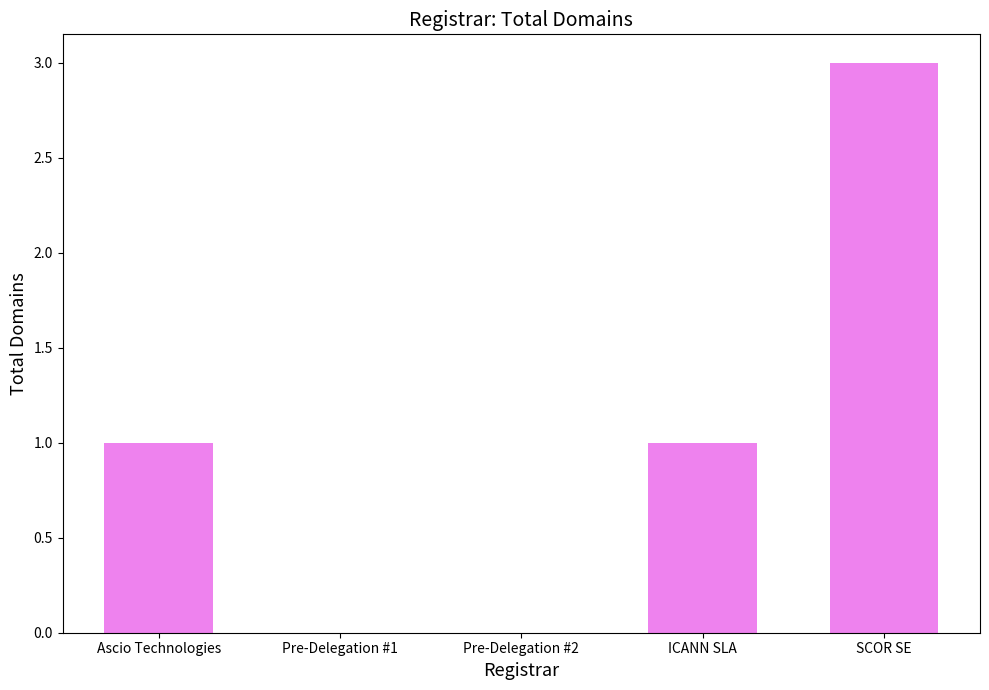

Between Pre-Delegation #1 and Ascio Technologies, which is larger?

Ascio Technologies